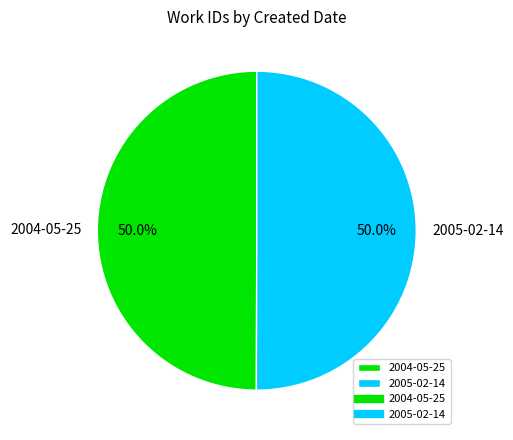

What is the ratio of the value at 2005-02-14 to the value at 2004-05-25?

1.0